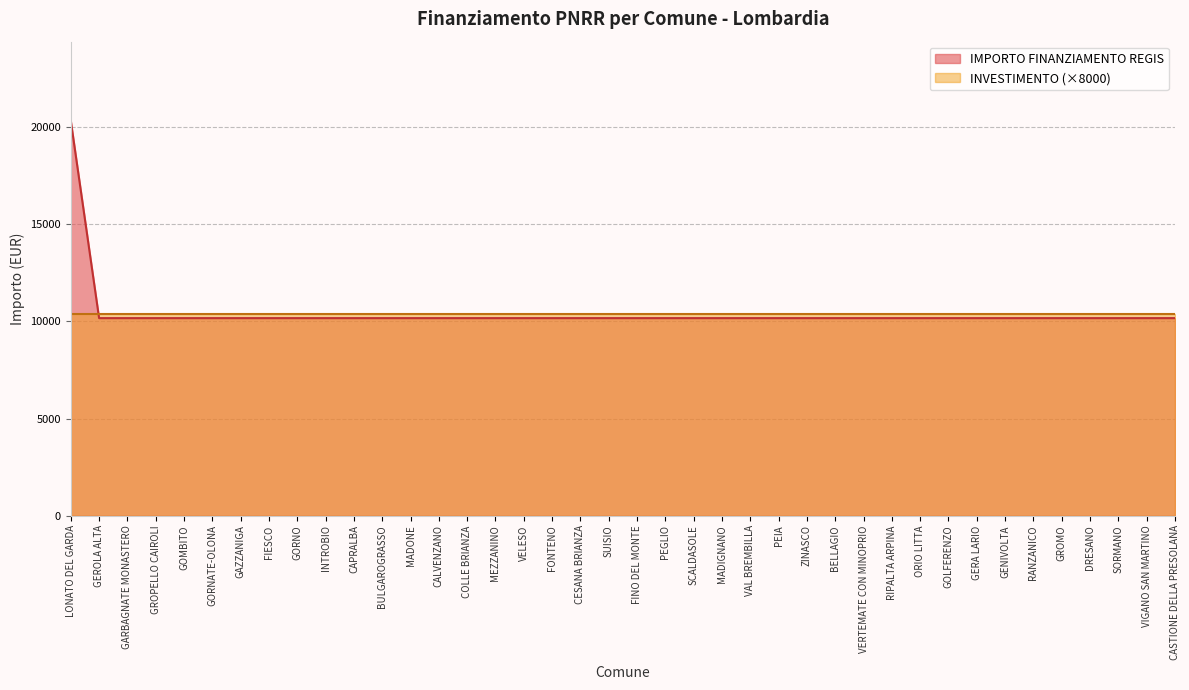

What is the sum of all values?

417052